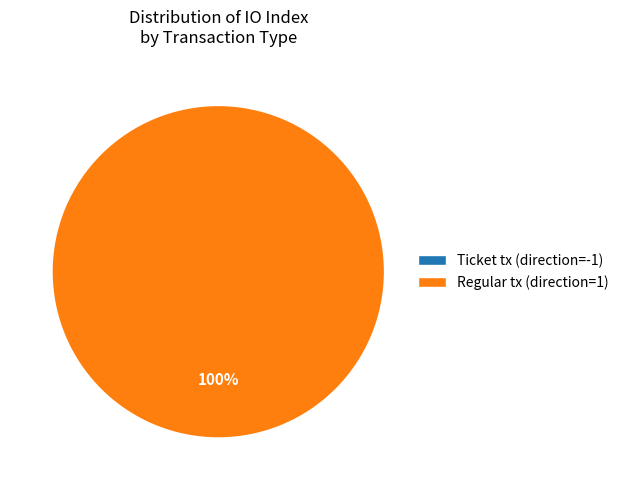

To the nearest percent, what is the difference between the Regular tx (direction=1) and Ticket tx (direction=-1) slice percentages?

100%